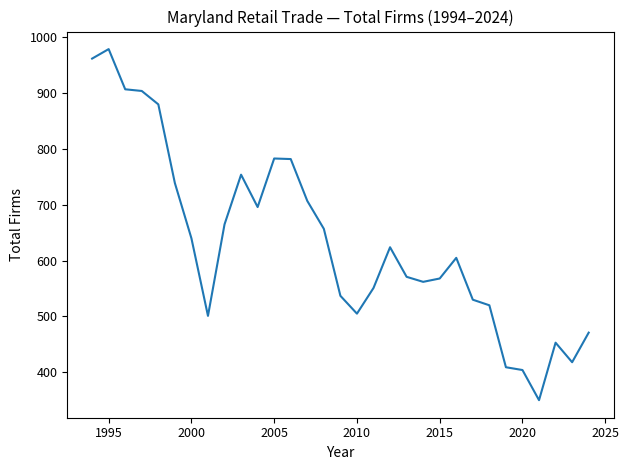

What is the maximum value shown in the chart?

979